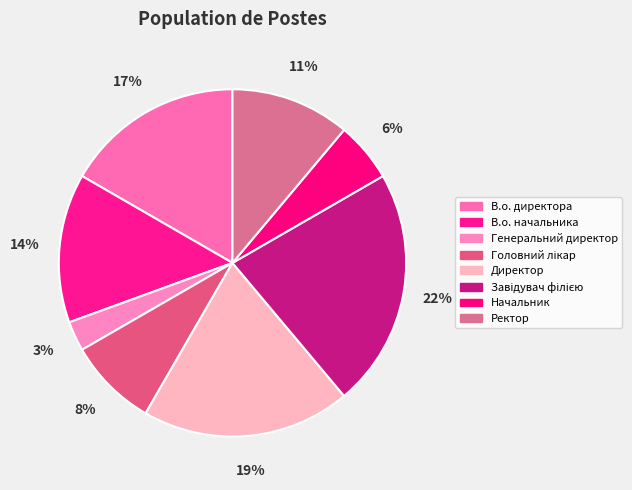

Is the sum of В.о. начальника and В.о. директора greater than half?

No